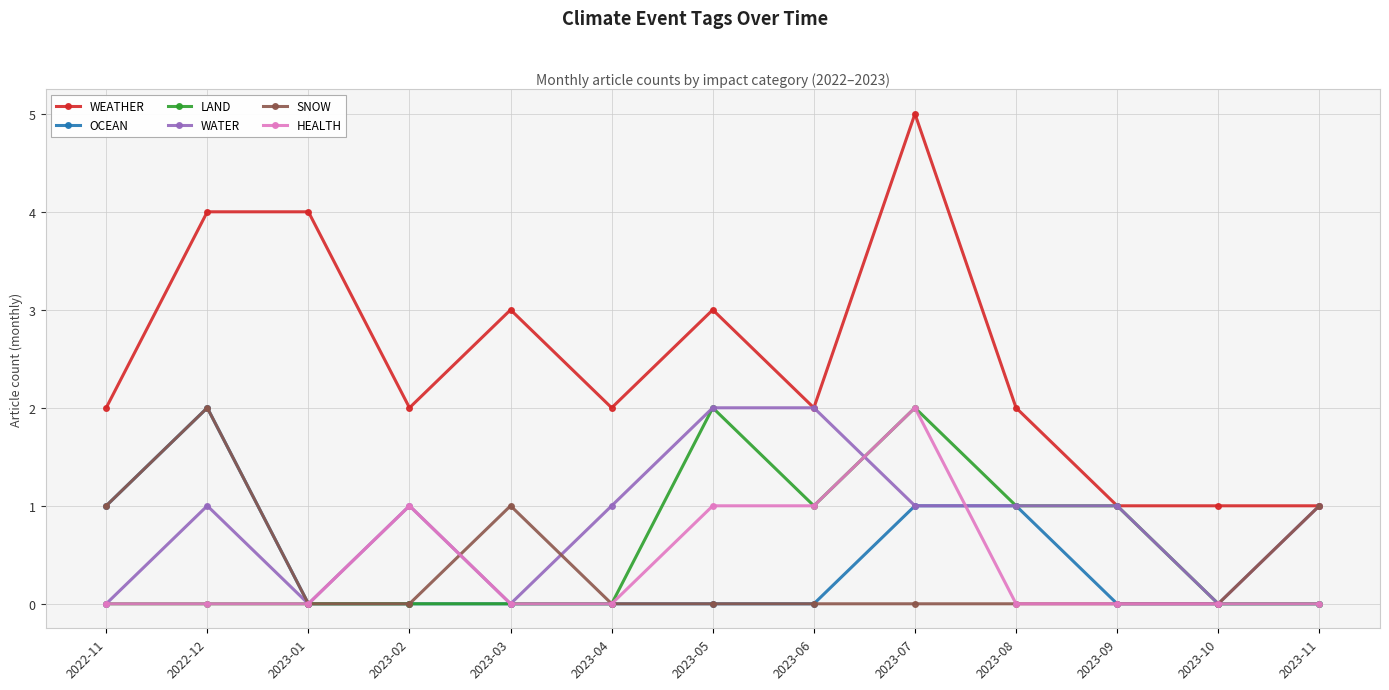

Is this an area chart (filled region under the line)?

No